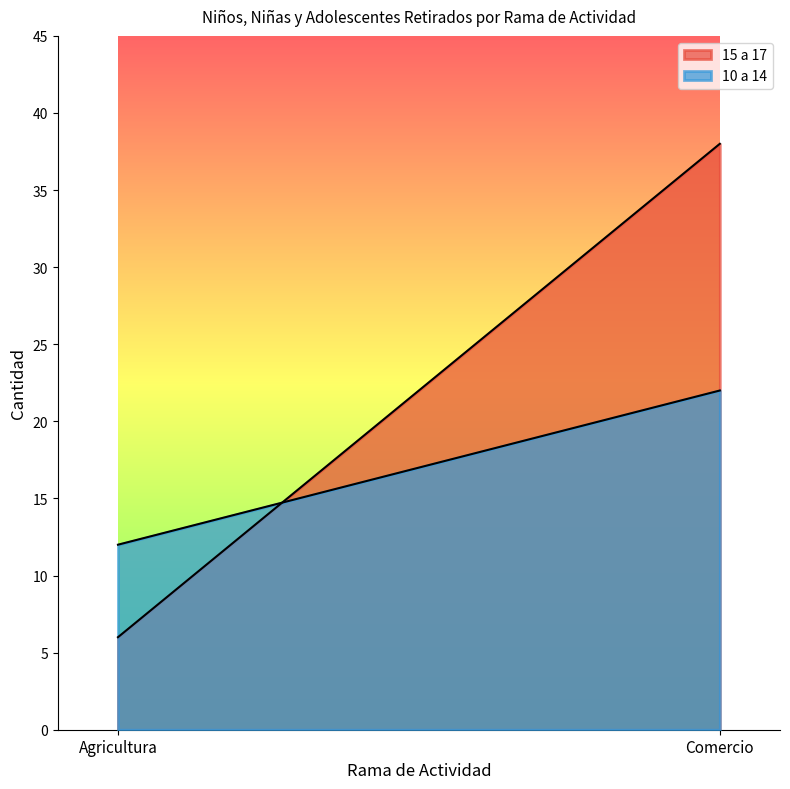

Which series has the largest total across all categories?

15 a 17